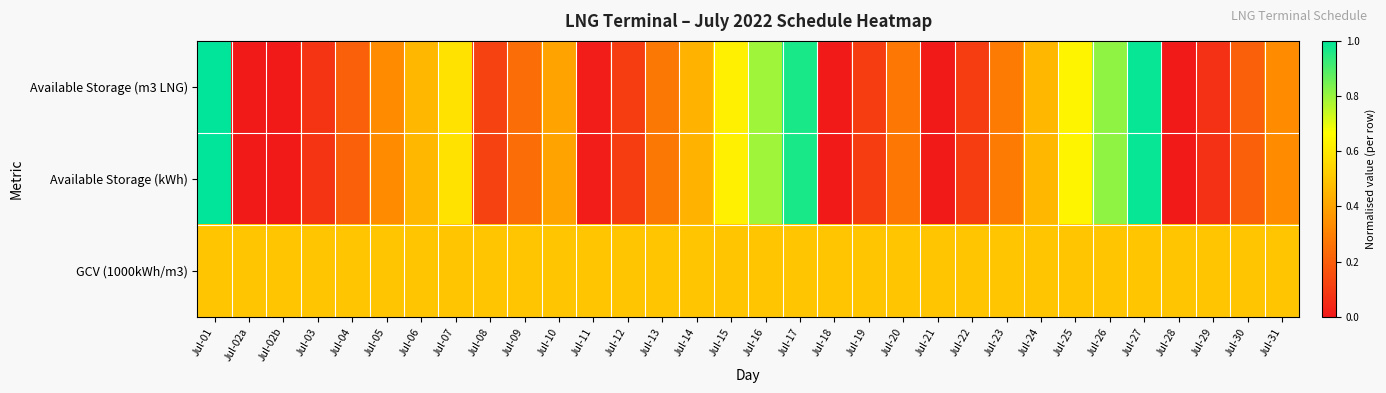

At how many categories does at least one series exceed 0?

32